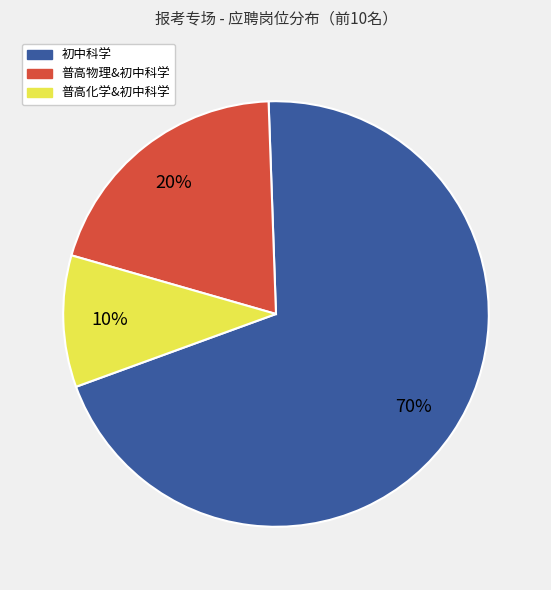

What is the largest slice in the pie chart?

初中科学